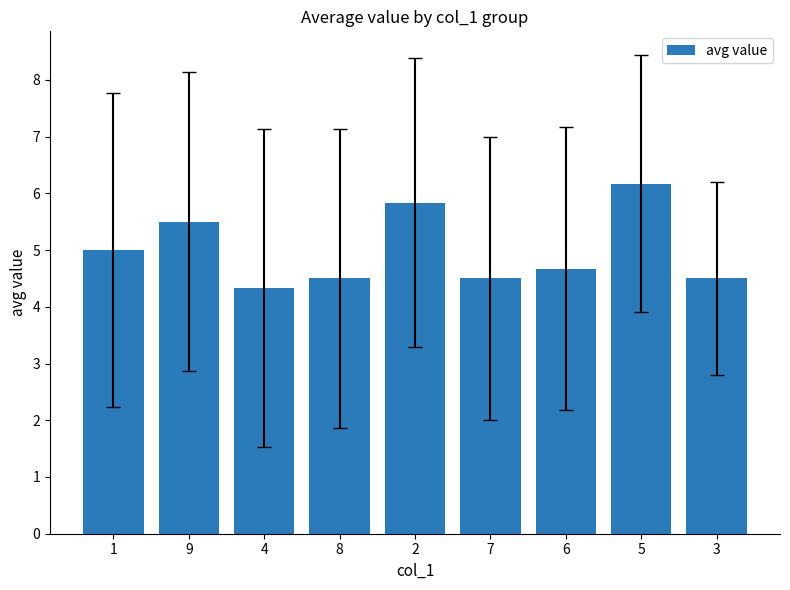

How many values are between 4 and 5?

6